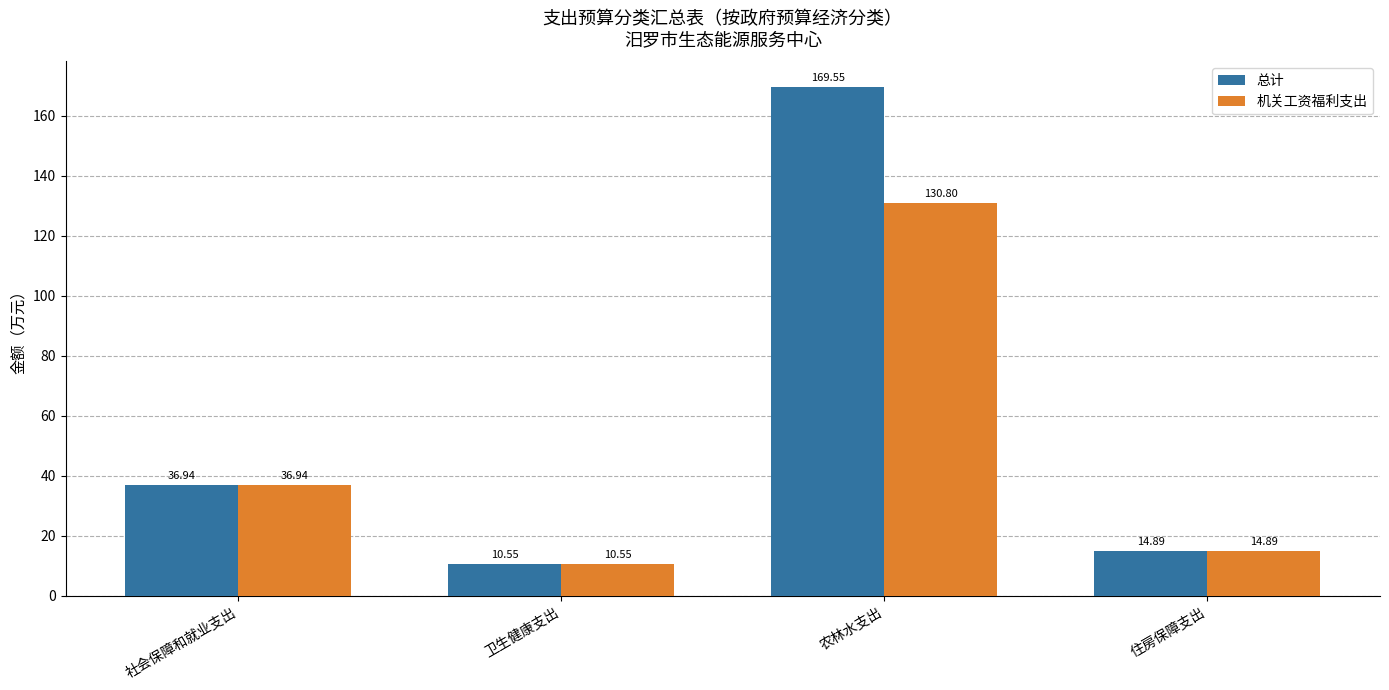

The 机关工资福利支出 series shows 17.2 at 社会保障和就业支出. True or false?

False